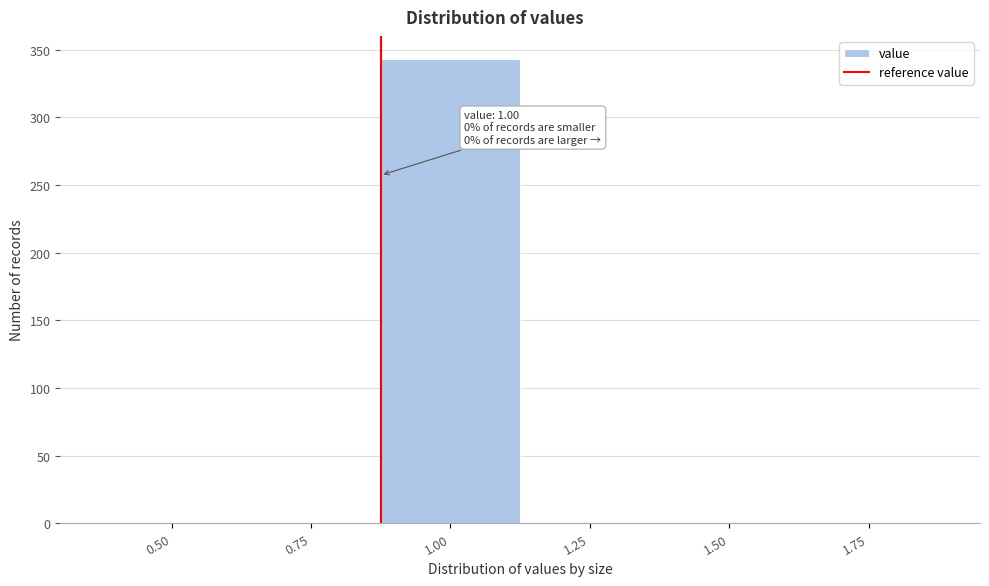

Reading left to right, what are all the values shown in this chart?

0.50=0	0.75=0	1.00=343	1.25=0	1.50=0	1.75=0